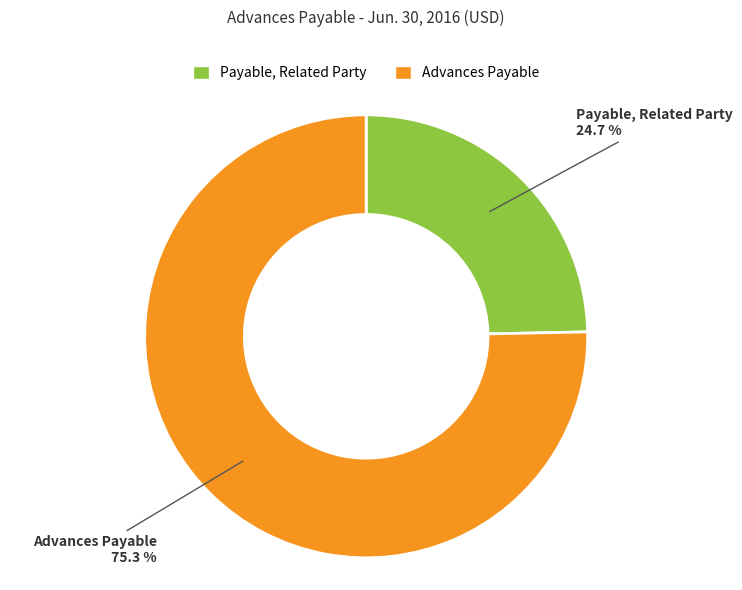

Between Payable, Related Party and Advances Payable, which is larger?

Advances Payable